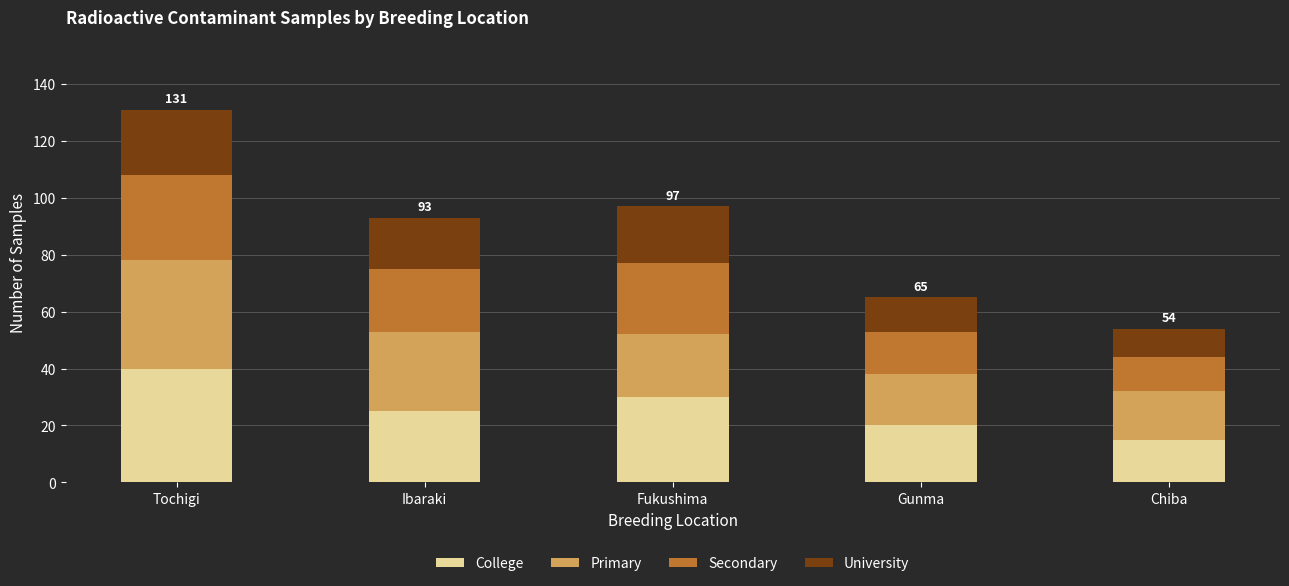

What is the difference between the maximum and minimum values in the College series?

25